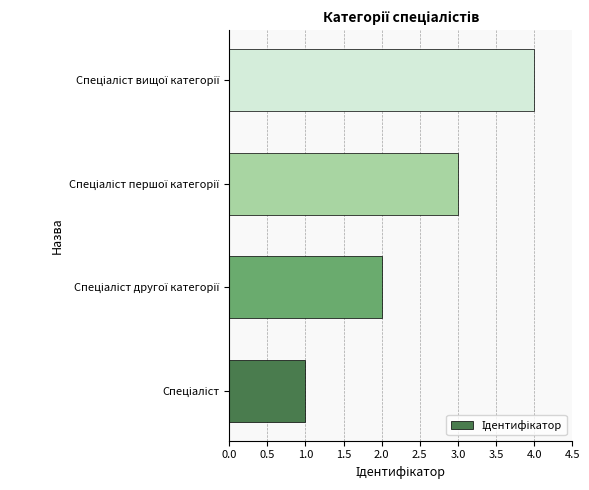

What is the difference between the maximum and minimum values?

3